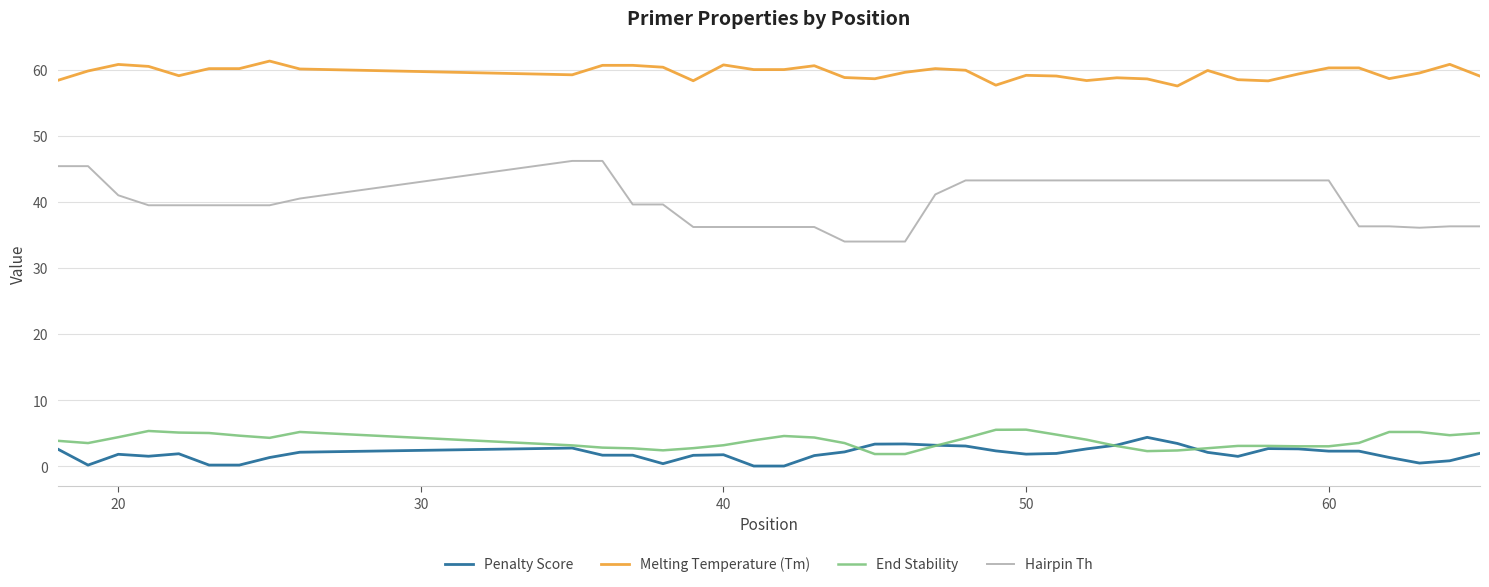

Which series has the largest total across all categories?

Melting Temperature (Tm)